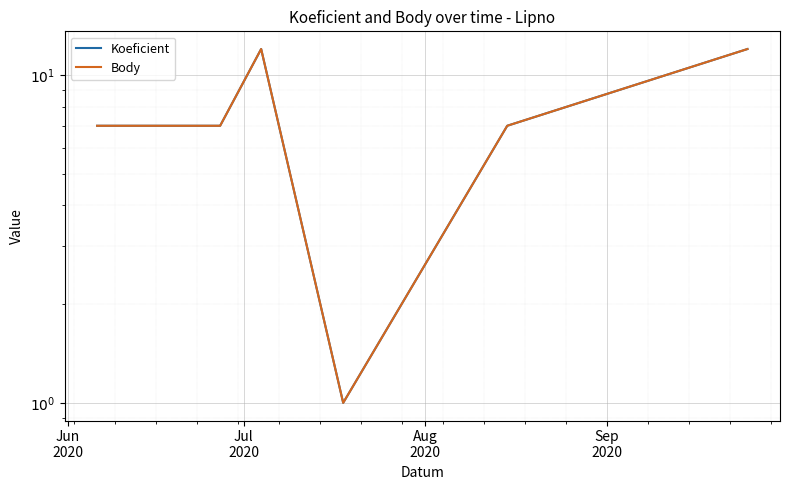

The Koeficient series shows 7 at Jun
2020. True or false?

True